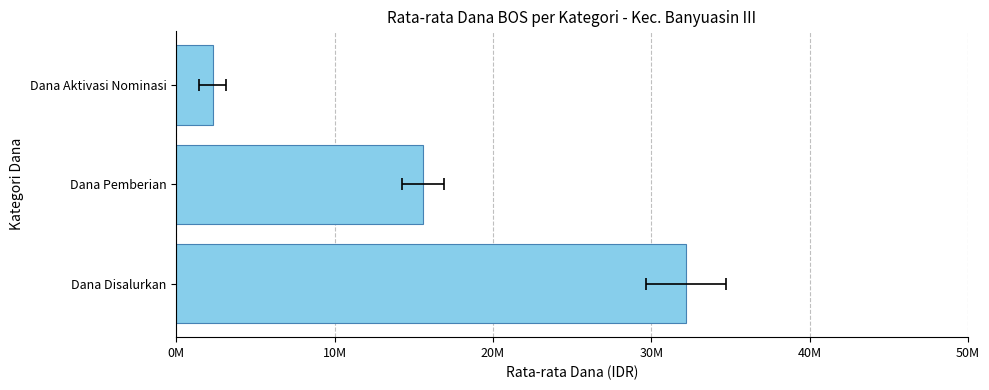

Approximately how many times larger is the value at Dana Pemberian compared to Dana Aktivasi Nominasi?

6.8